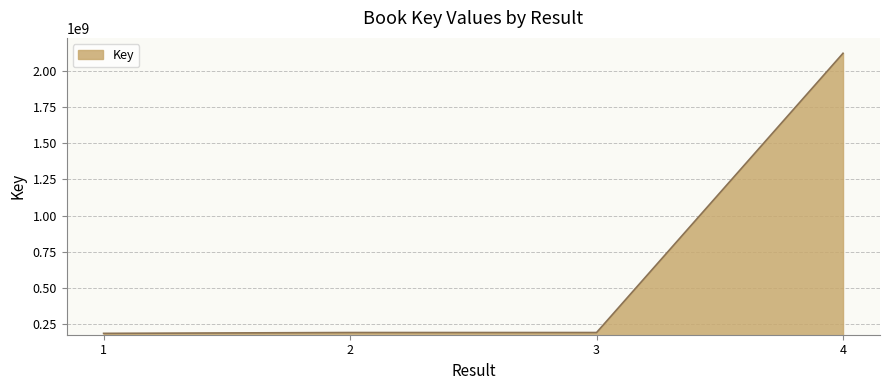

At which category does the data reach its first local peak?

2